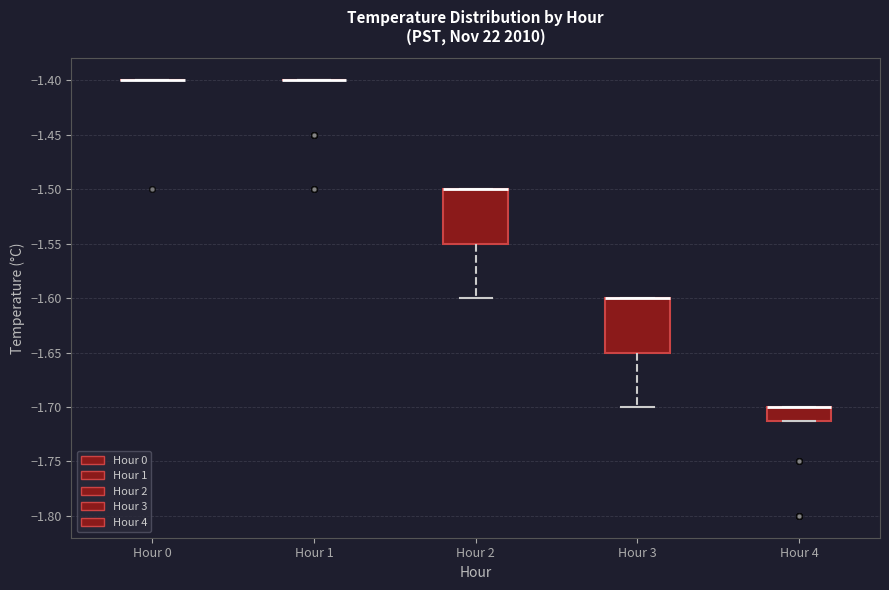

Where is the upper edge of the box for Hour 4 on the y-axis? The values are not printed on the chart, so give them approximately, as read against the axis.

-1.70